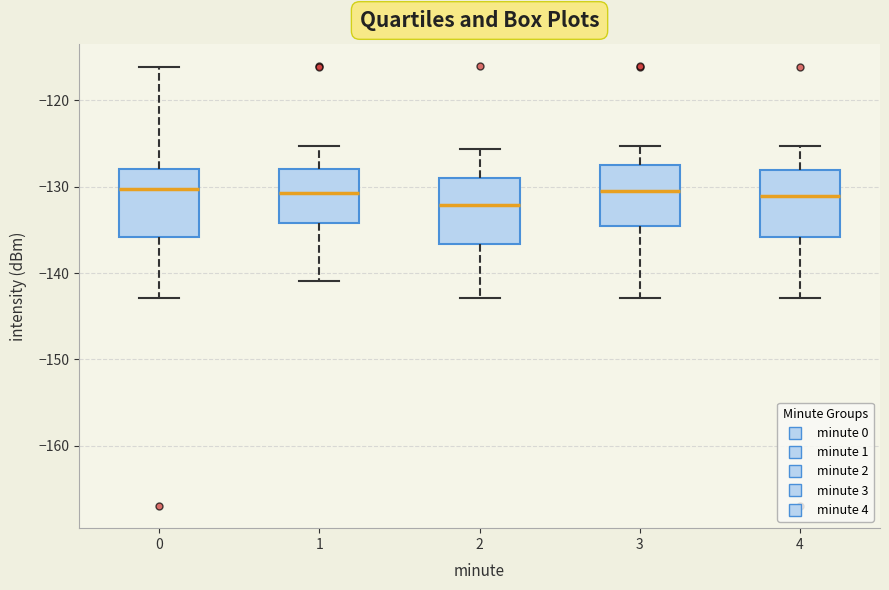

Where is the lower edge of the box at x = 1 on the y-axis? The values are not printed on the chart, so give them approximately, as read against the axis.

-134